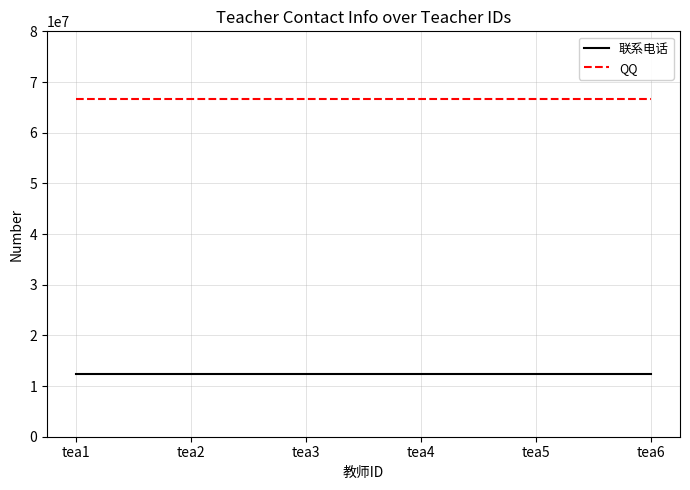

What is the difference between the highest and lowest values at tea3?

54320877